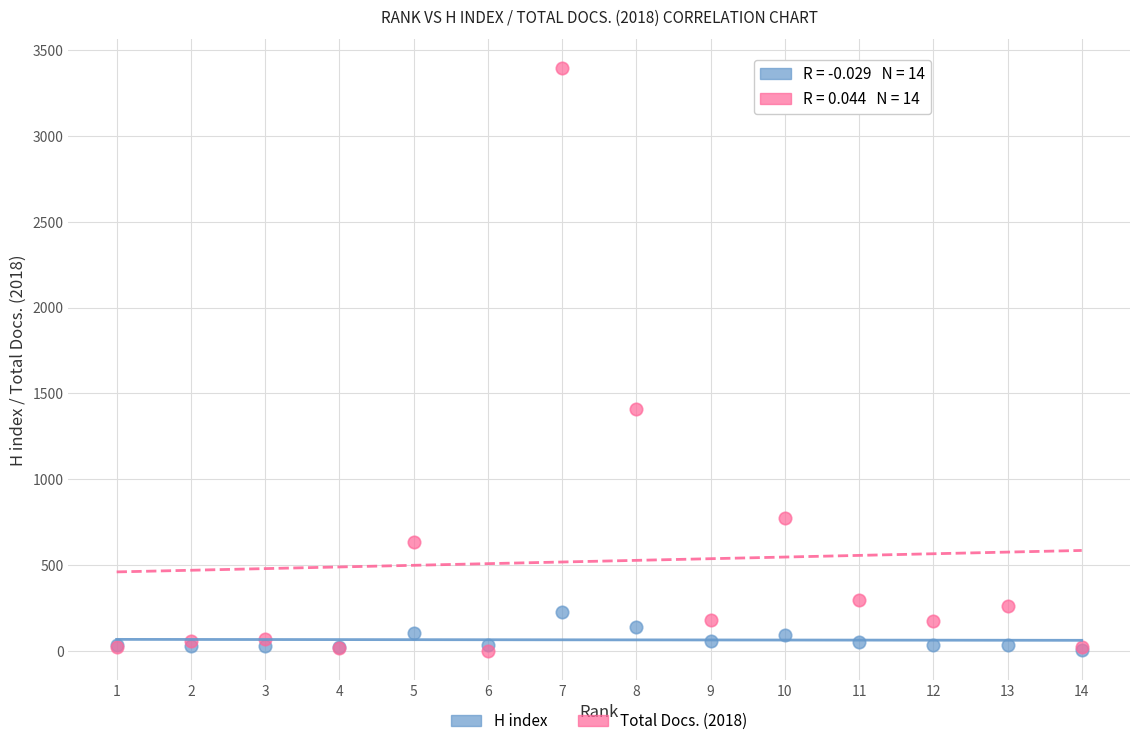

Across all series, what Y value is closest to 1697?

1410